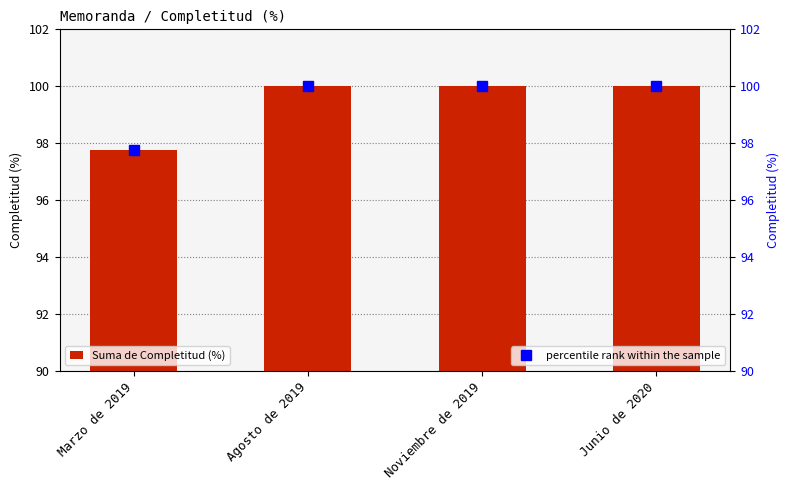

At which category is the sum across all series the highest?

Agosto de 2019